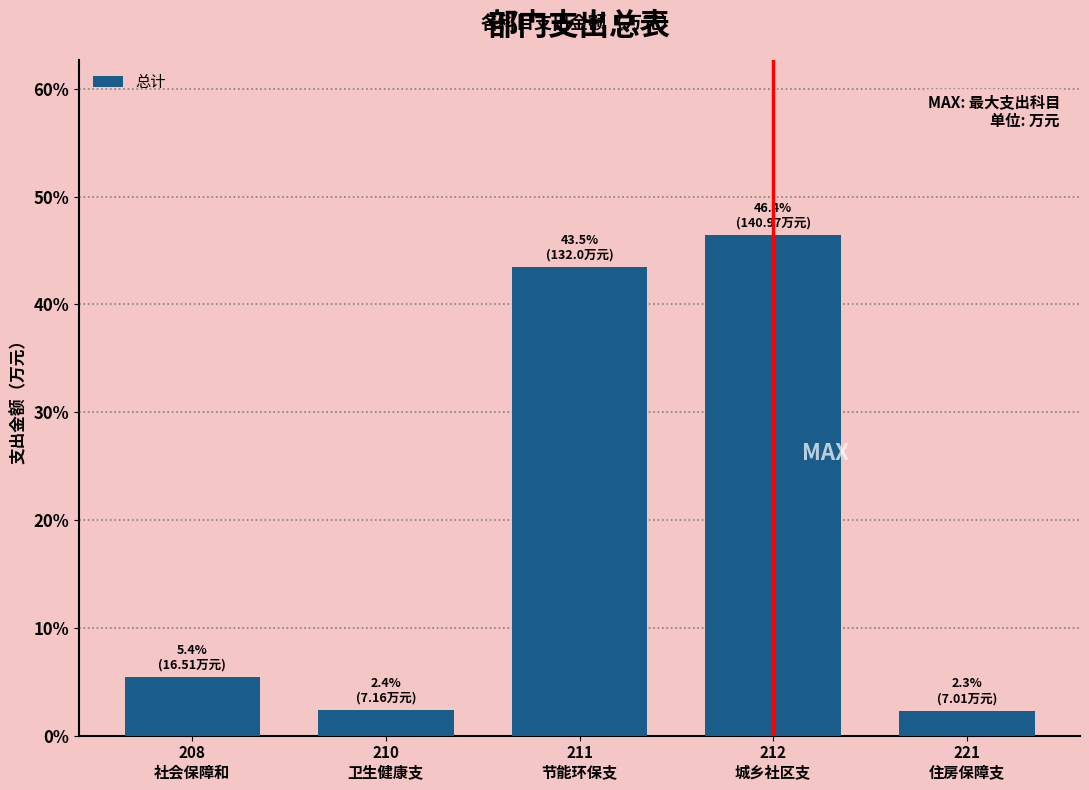

What is the difference between the maximum and minimum values?

44.1